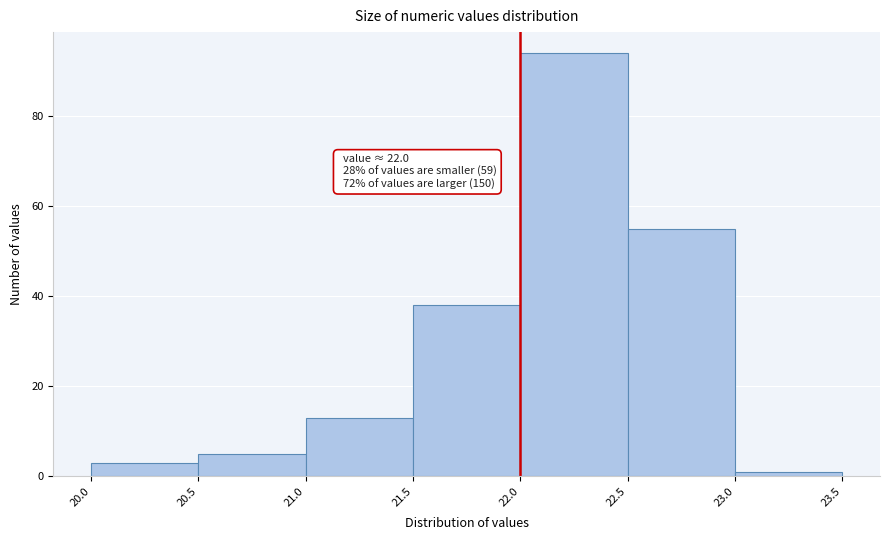

Over which range of the x-axis is the bar tallest?

22.0 to 22.5